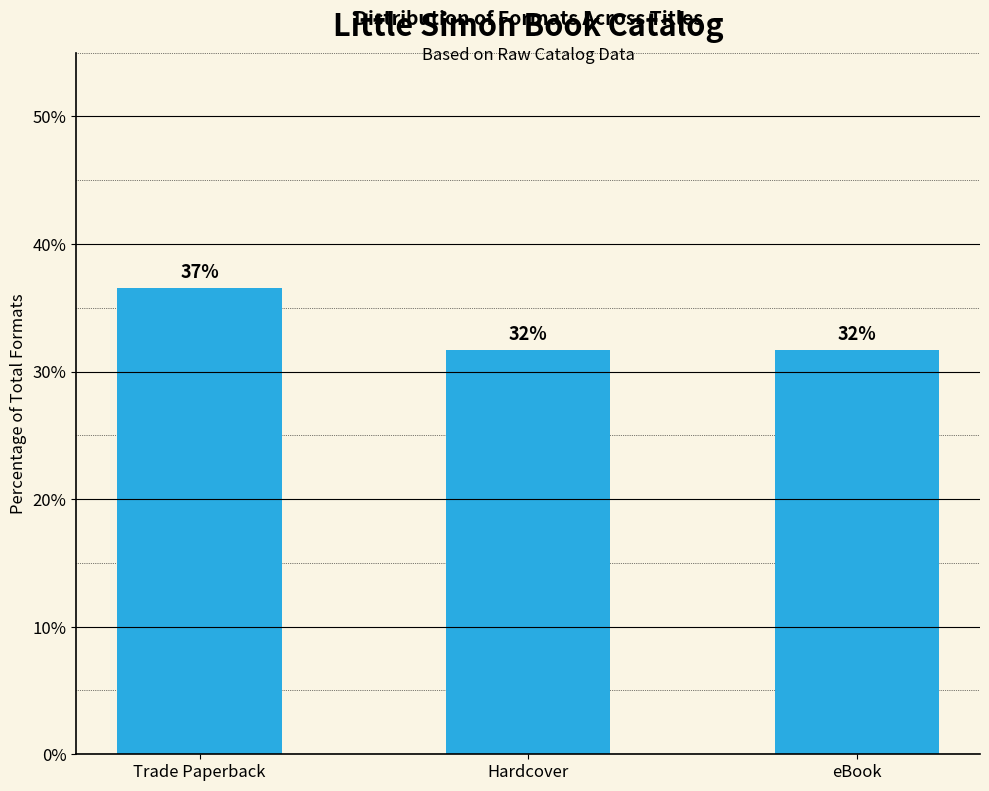

How many bars are there in total?

3